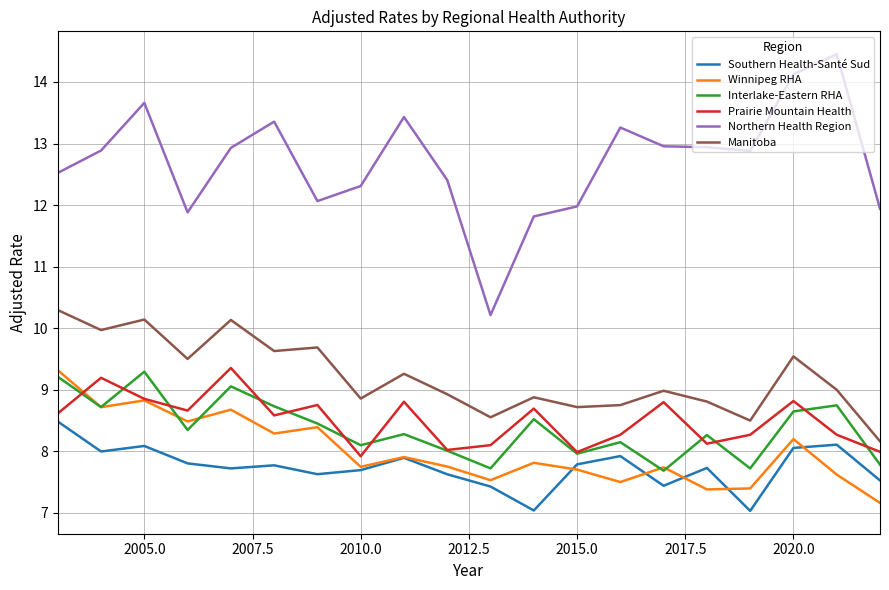

Which series has the largest total across all categories?

Northern Health Region